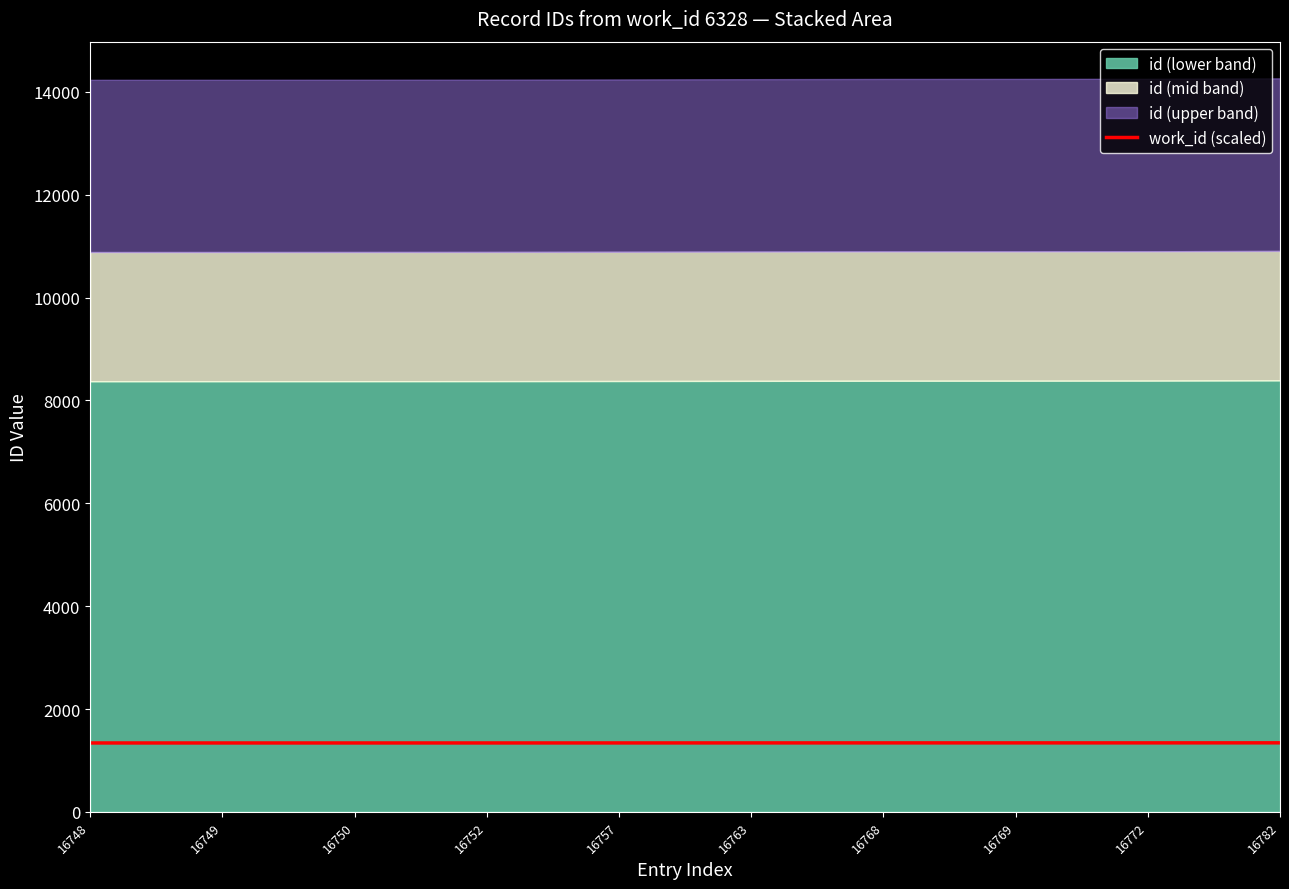

Approximately how many times larger is the value at 16752 compared to 16748?

1.0